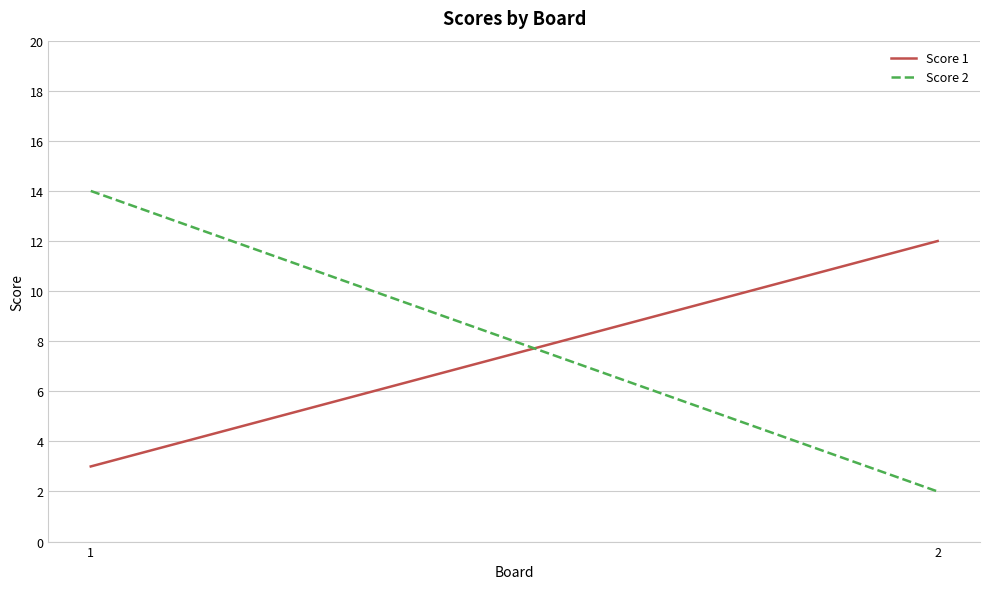

List the series in order of their peak value, highest first.

Score 2, Score 1